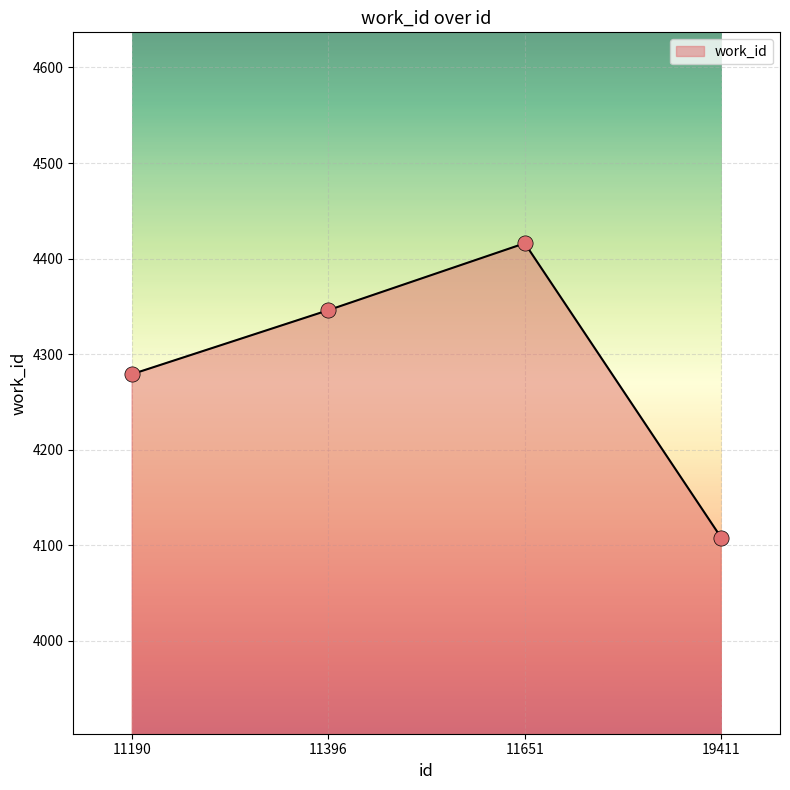

Which has a higher value, 11651 or 11190?

11651